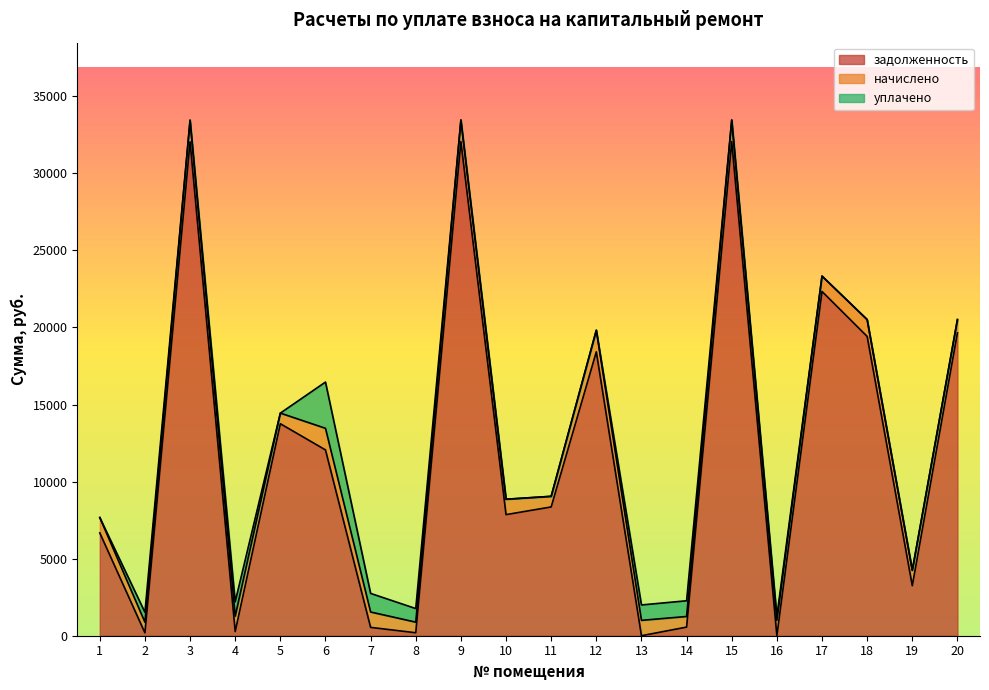

What is the value of the уплачено point at the 2nd from the left?

645.8